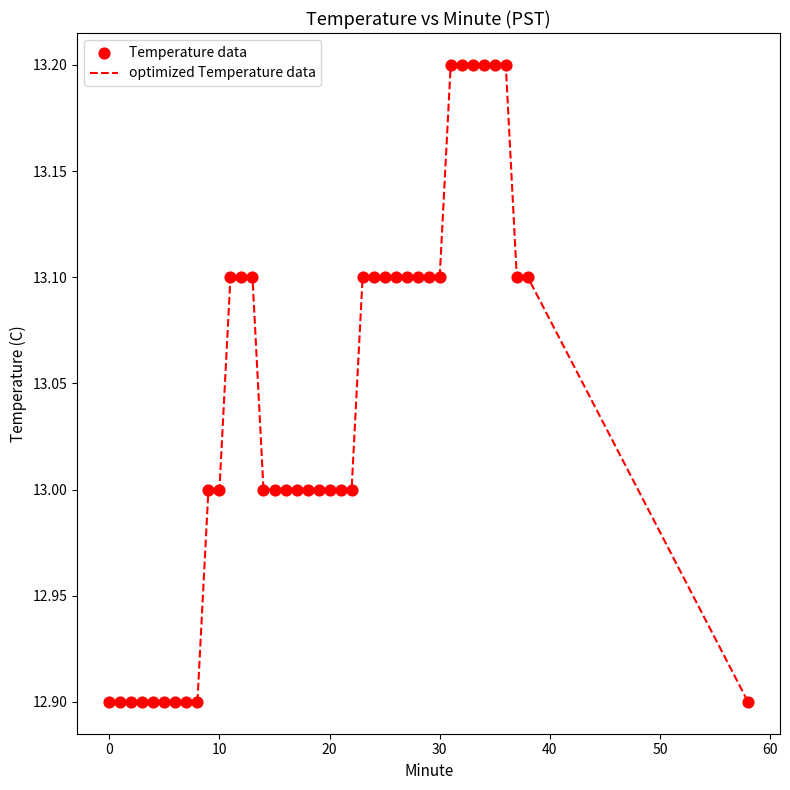

What is the smallest value displayed?

12.9